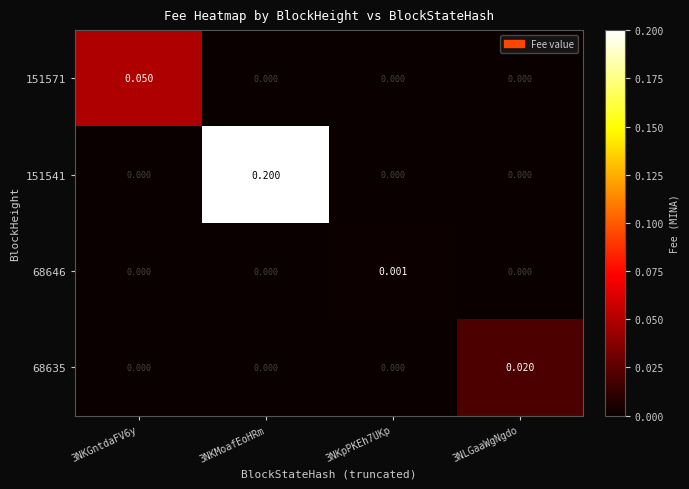

Reading right to left, what are all the values shown in this chart?

151571: 3NLGaaWgNgdo=0.0	3NKpPKEh7UKp=0.0	3NKMoafEoHRm=0.0	3NKGntdaFV6y=0.1
151541: 3NLGaaWgNgdo=0.0	3NKpPKEh7UKp=0.0	3NKMoafEoHRm=0.2	3NKGntdaFV6y=0.0
68646: 3NLGaaWgNgdo=0.0	3NKpPKEh7UKp=0.0	3NKMoafEoHRm=0.0	3NKGntdaFV6y=0.0
68635: 3NLGaaWgNgdo=0.0	3NKpPKEh7UKp=0.0	3NKMoafEoHRm=0.0	3NKGntdaFV6y=0.0